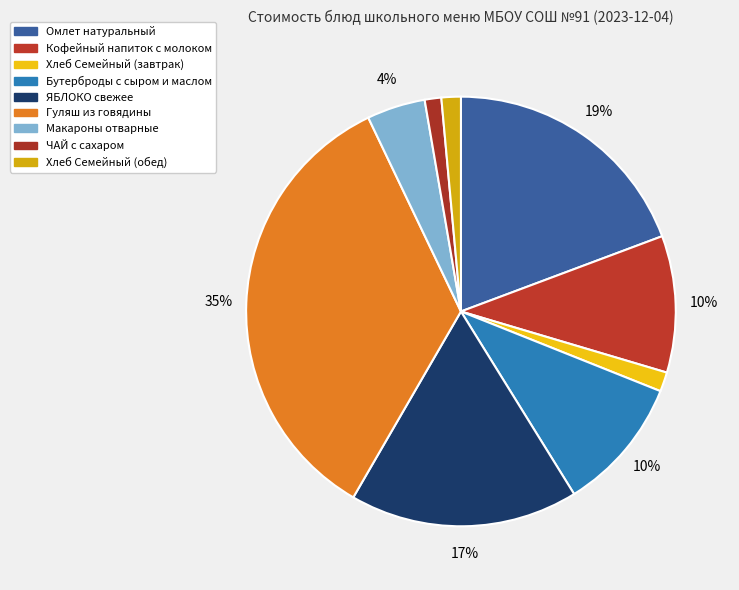

True or false: Макароны отварные accounts for 1% of the total.

False